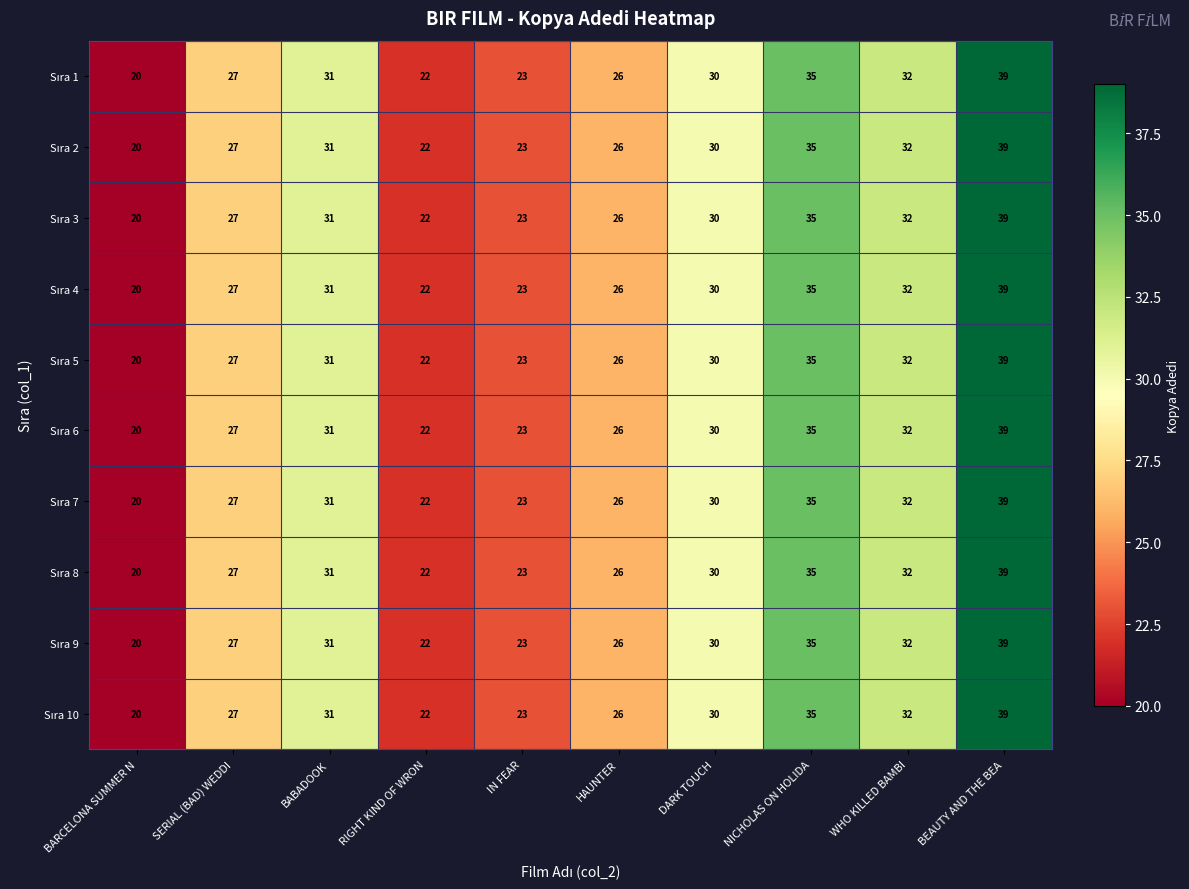

What is the total value across all series at HAUNTER?

260